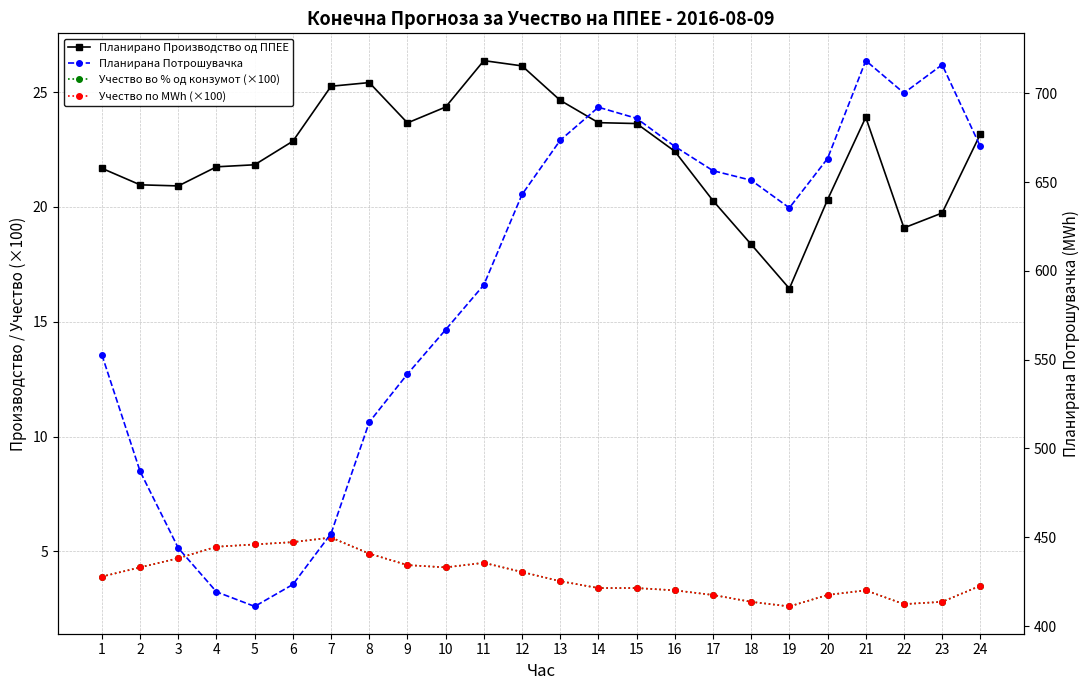

True or false: Планирана Потрошувачка and Учество по MWh (×100) intersect in this chart.

False